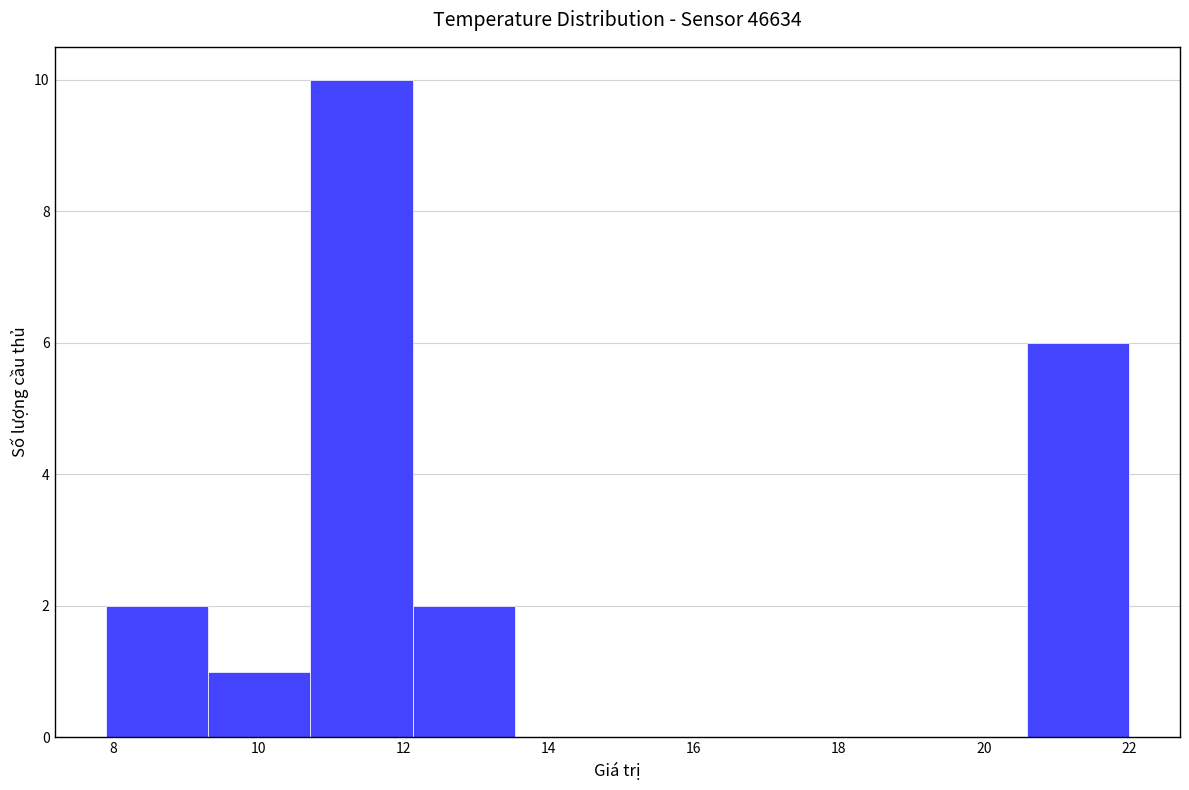

Reading left to right, list every bar in this chart as the range it spans on the x-axis followed by its height. Neither the bar edges nor the heights are printed on the chart, so give them approximately, as read against the axes.

8.0 to 9.4: 2
9.4 to 10.8: 1
10.8 to 12.2: 10
12.2 to 13.6: 2
13.6 to 15.0: 0
15.0 to 16.4: 0
16.4 to 17.8: 0
17.8 to 19.2: 0
19.2 to 20.6: 0
20.6 to 22.0: 6